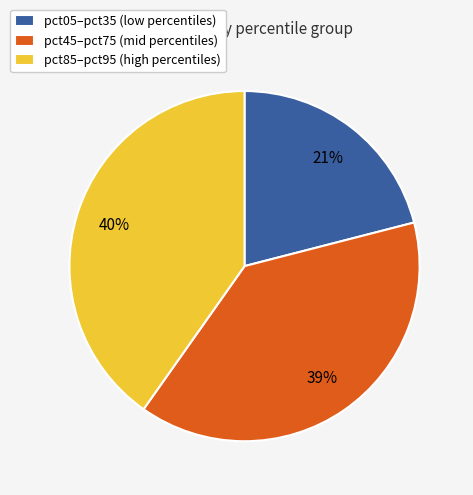

Do pct45–pct75 (mid percentiles) and pct85–pct95 (high percentiles) together represent more than half of the pie?

Yes